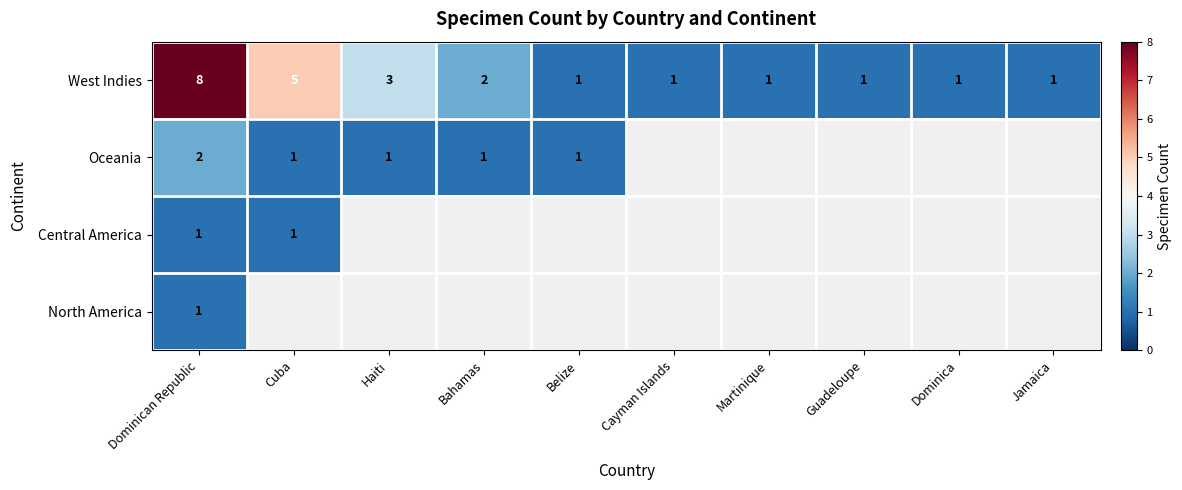

The value of Central America at Cuba is 2. True or false?

False